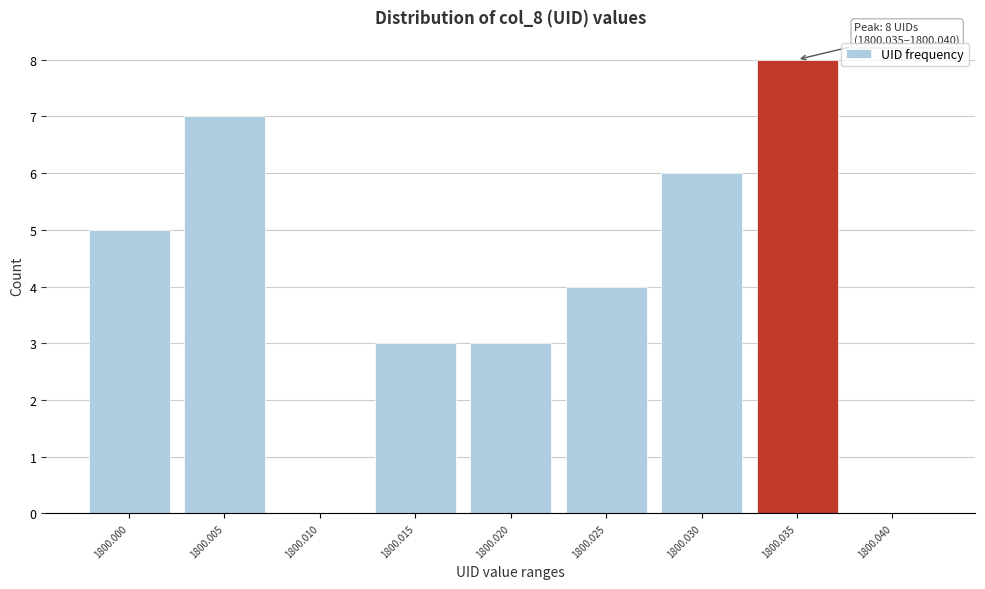

Reading right to left, extract all data points from this chart.

1800.040=0	1800.035=8	1800.030=6	1800.025=4	1800.020=3	1800.015=3	1800.010=0	1800.005=7	1800.000=5